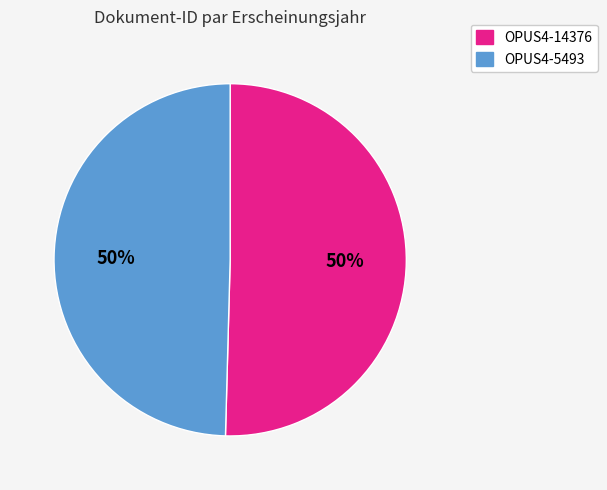

To the nearest percent, what is the average slice percentage?

50%